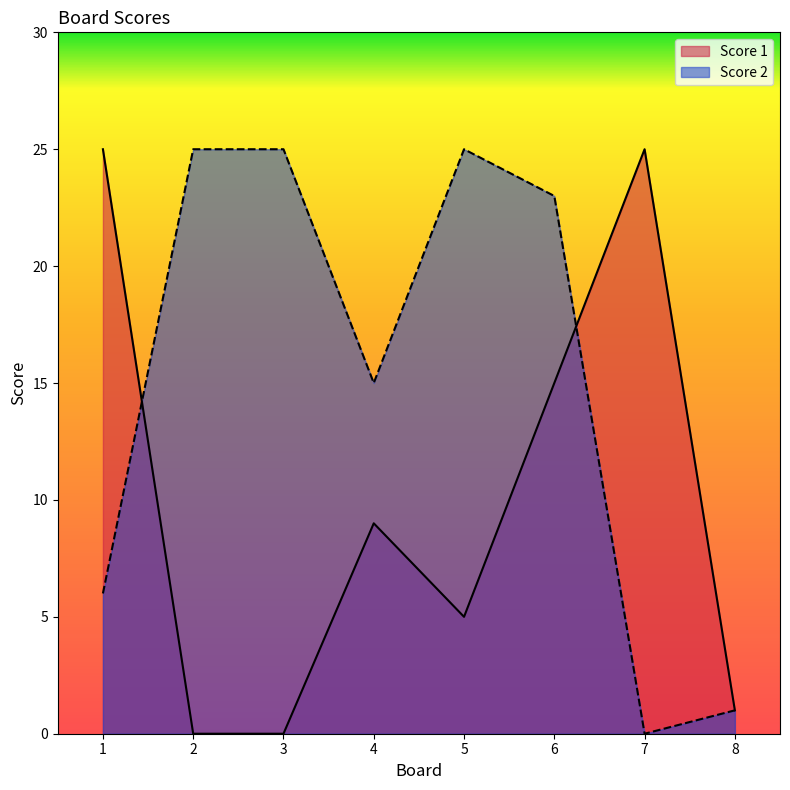

Reading left to right, what are all the values shown in this chart?

Score 1: 1=25	2=0	3=0	4=9	5=5	6=15	7=25	8=1
Score 2: 1=6	2=25	3=25	4=15	5=25	6=23	7=0	8=1